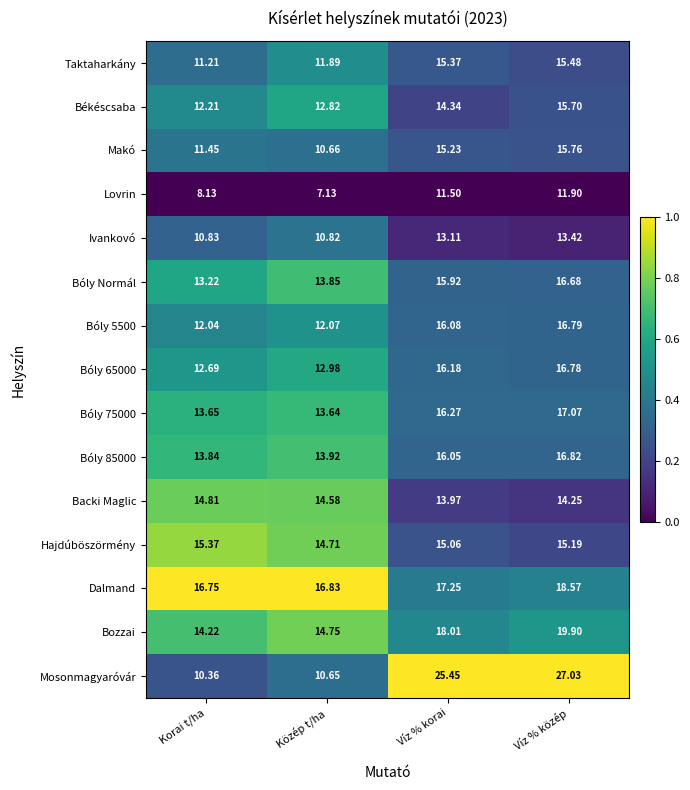

List the series in order of their peak value, lowest first.

Lovrin, Ivankovó, Backi Maglic, Hajdúböszörmény, Taktaharkány, Békéscsaba, Makó, Bóly Normál, Bóly 65000, Bóly 5500, Bóly 85000, Bóly 75000, Dalmand, Bozzai, Mosonmagyaróvár